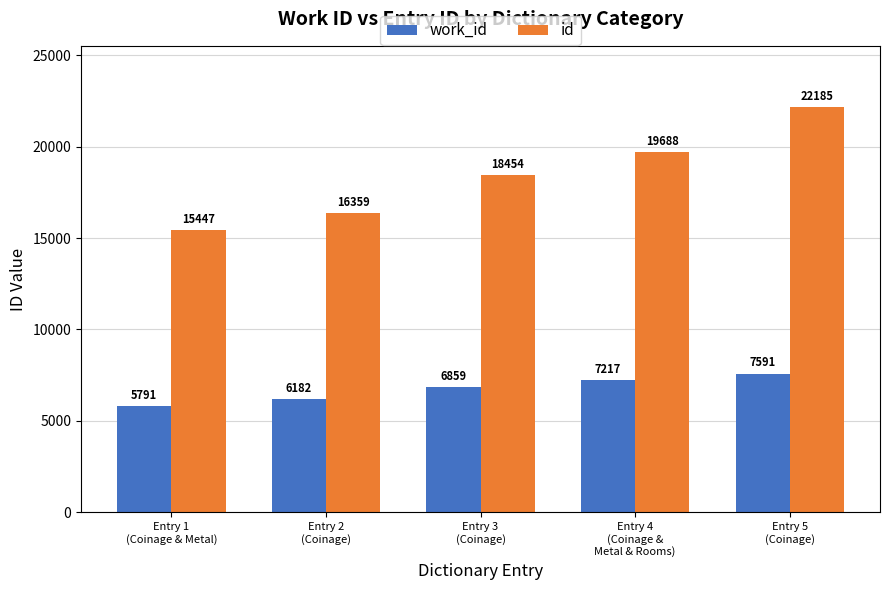

Rank the series at Entry 5
(Coinage) from highest to lowest value.

id, work_id